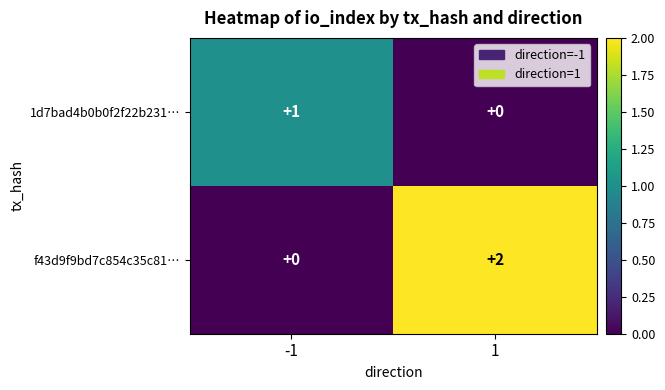

The value of f43d9f9bd7c854c35c81… at -1 is 1. True or false?

False